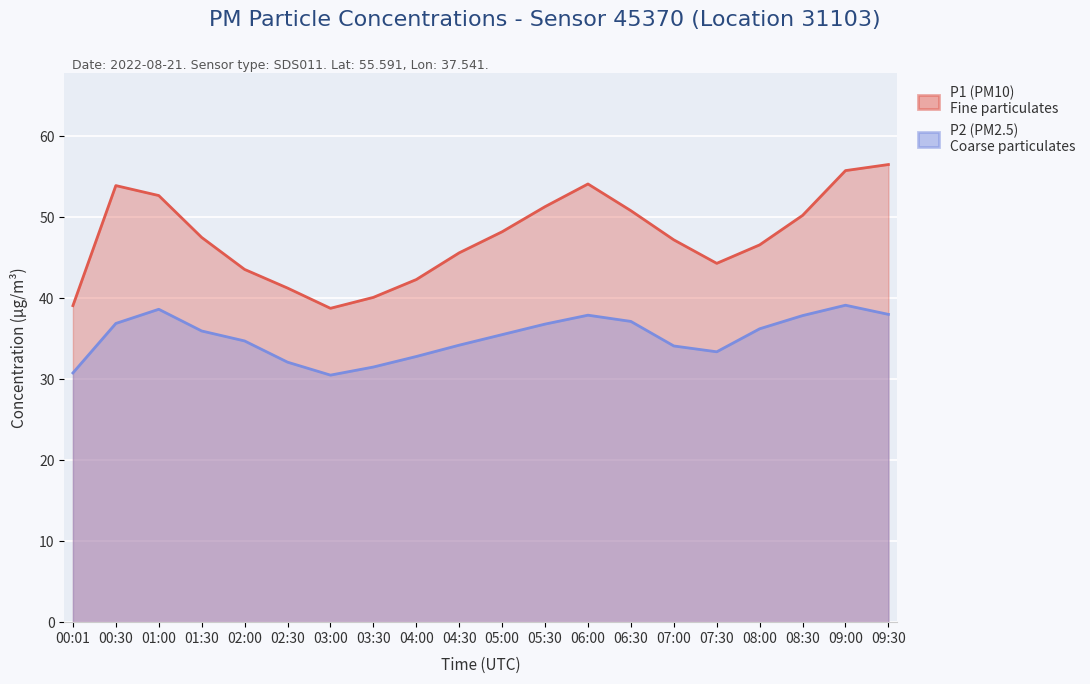

Rank the categories by P2 value from lowest to highest.

03:00, 00:01, 03:30, 02:30, 04:00, 07:30, 07:00, 04:30, 02:00, 05:00, 01:30, 08:00, 05:30, 00:30, 06:30, 08:30, 06:00, 09:30, 01:00, 09:00